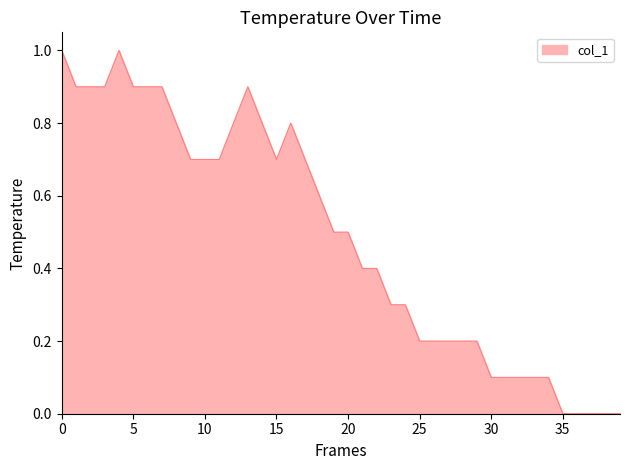

What is the difference between the maximum and minimum values?

1.0